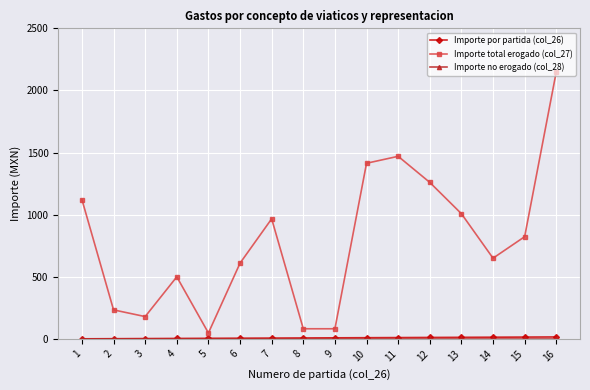

Which series has the largest total across all categories?

Importe total erogado (col_27)